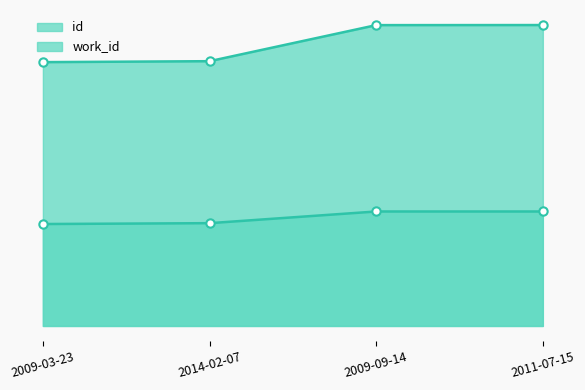

What is the value of the work_id point at the 1st from the left?

4056